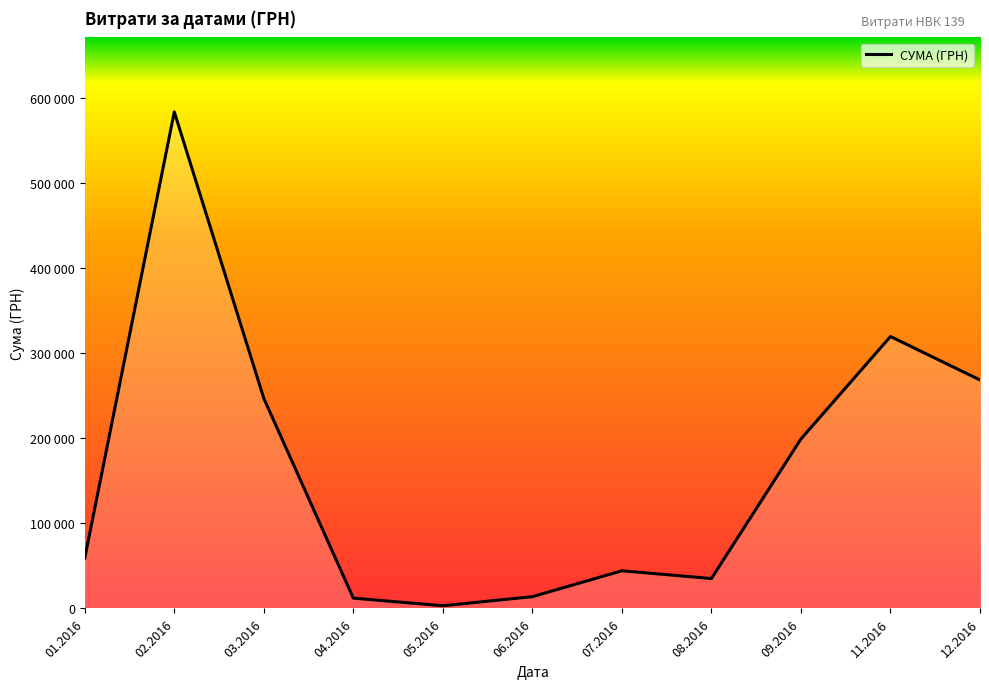

Is it true that the value at 06.2016 is 13841.3?

True